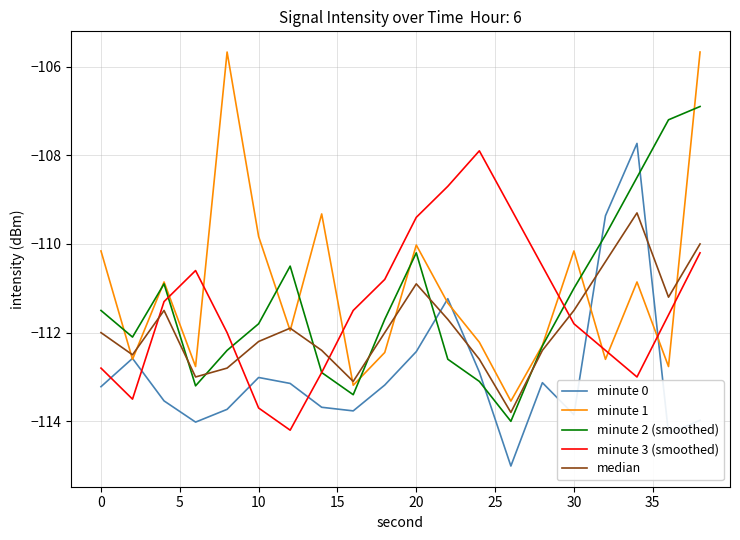

How many interior local valleys does the minute 2 (smoothed) series have?

4